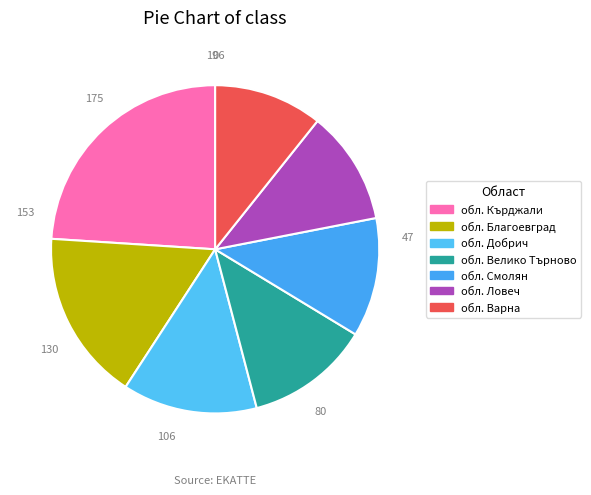

How much of the chart is everything except обл. Добрич?

86.7%